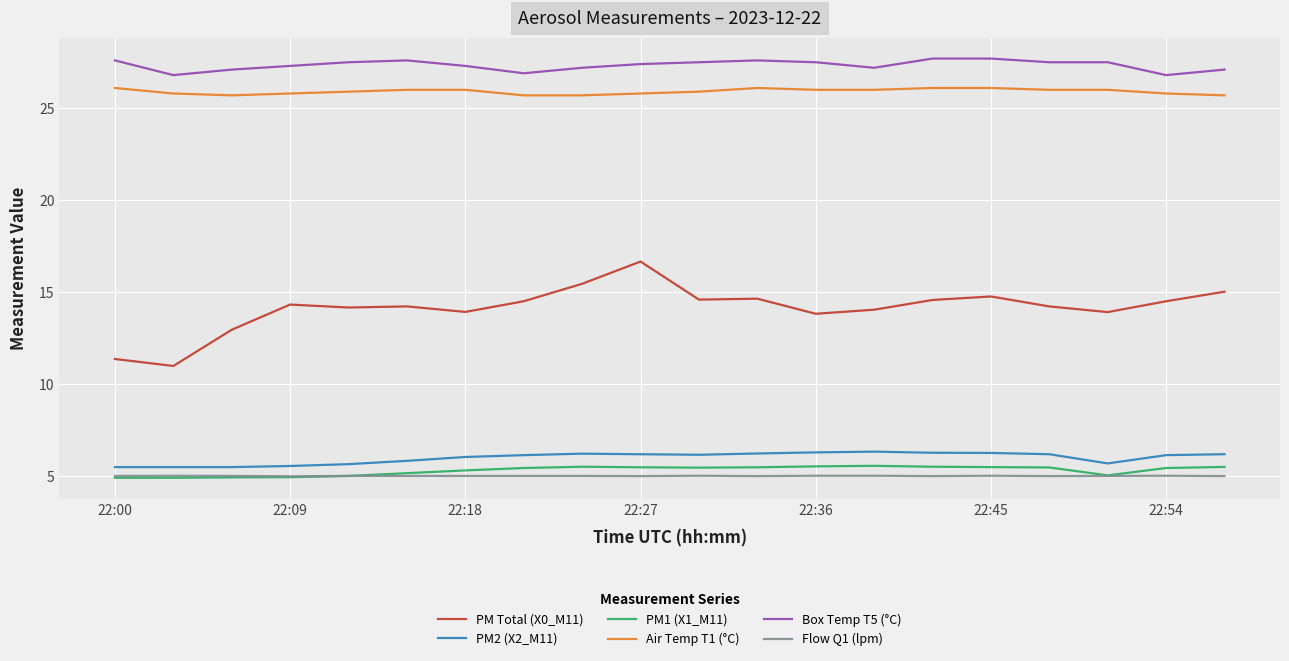

True or false: PM1 (X1_M11) and PM Total (X0_M11) cross at least once.

False